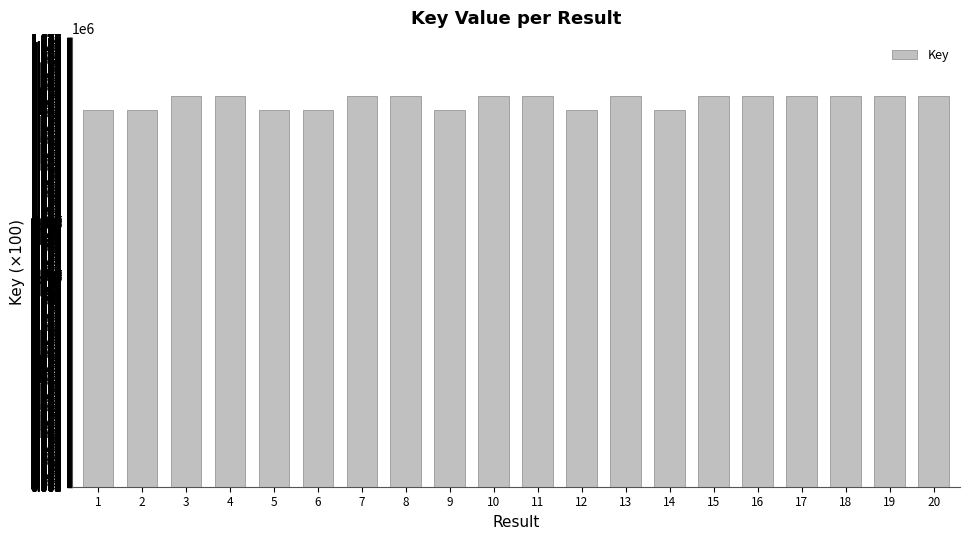

What is the approximate value at 13?

1459619.7